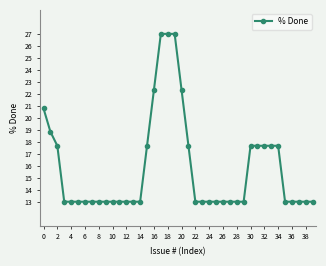

Does the chart have visible grid lines?

No